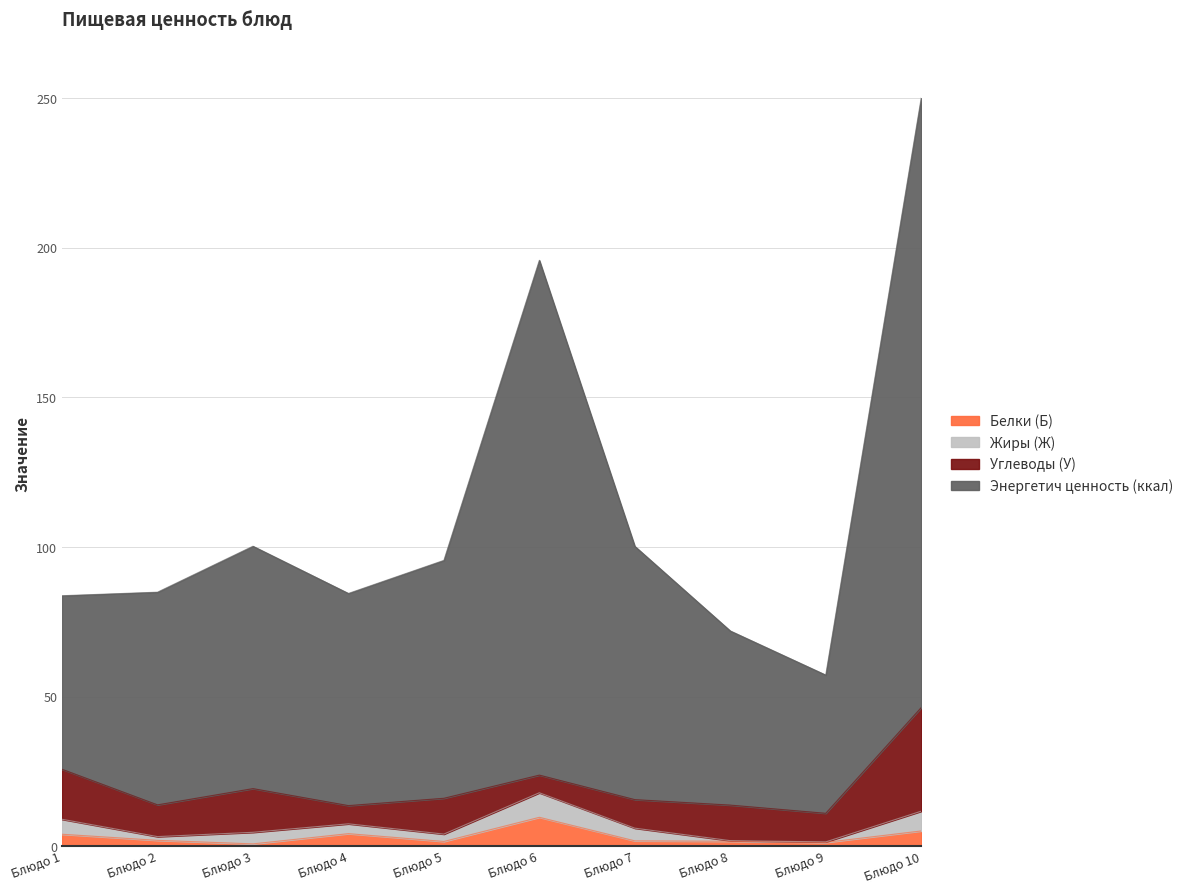

What is the maximum value for Белки (Б)?

9.7